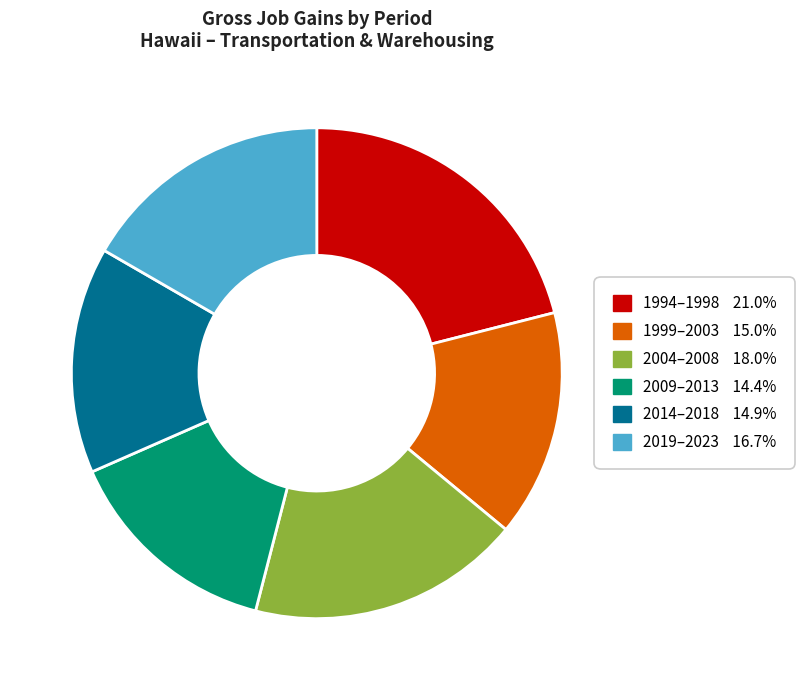

How many segments does this pie chart have?

6